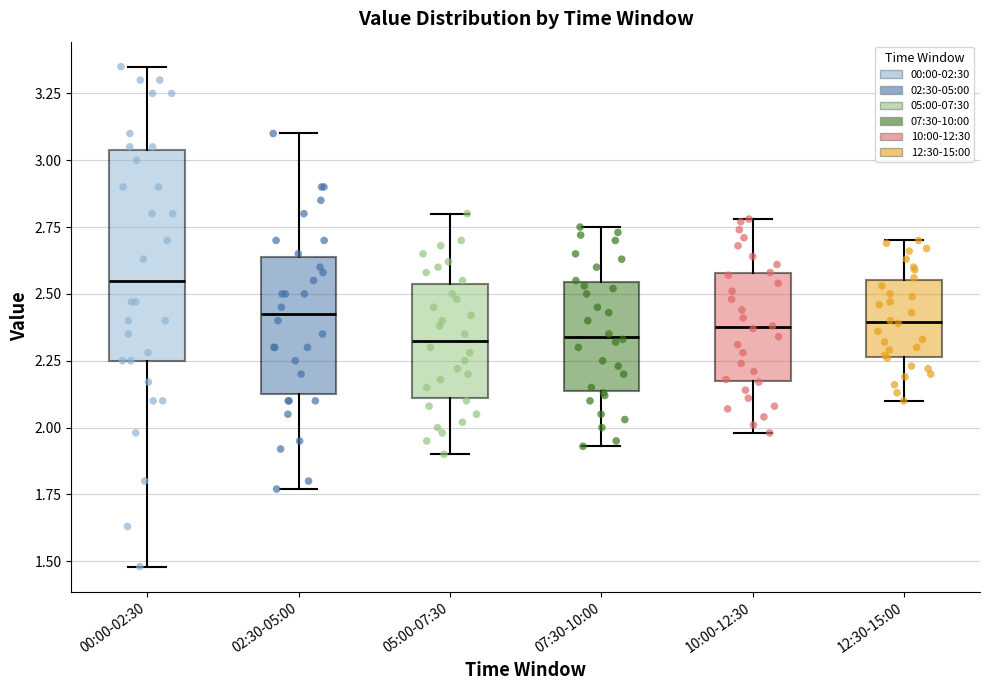

Reading left to right, read every box against the y-axis: the position of its median line, the range the box covers, and the ends of its whiskers. The values are not printed on the chart, so give them approximately, as read against the axis.

00:00-02:30: median 2.55, box 2.25 to 3.05, whiskers 1.50 to 3.35
02:30-05:00: median 2.45, box 2.15 to 2.65, whiskers 1.75 to 3.10
05:00-07:30: median 2.35, box 2.10 to 2.55, whiskers 1.90 to 2.80
07:30-10:00: median 2.35, box 2.15 to 2.55, whiskers 1.95 to 2.75
10:00-12:30: median 2.40, box 2.15 to 2.60, whiskers 2.00 to 2.80
12:30-15:00: median 2.40, box 2.25 to 2.55, whiskers 2.10 to 2.70